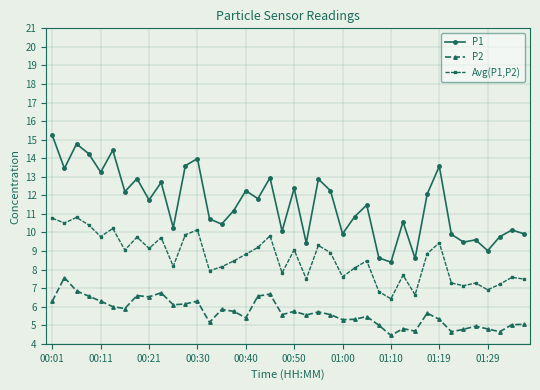

What is the smallest value displayed?

4.5